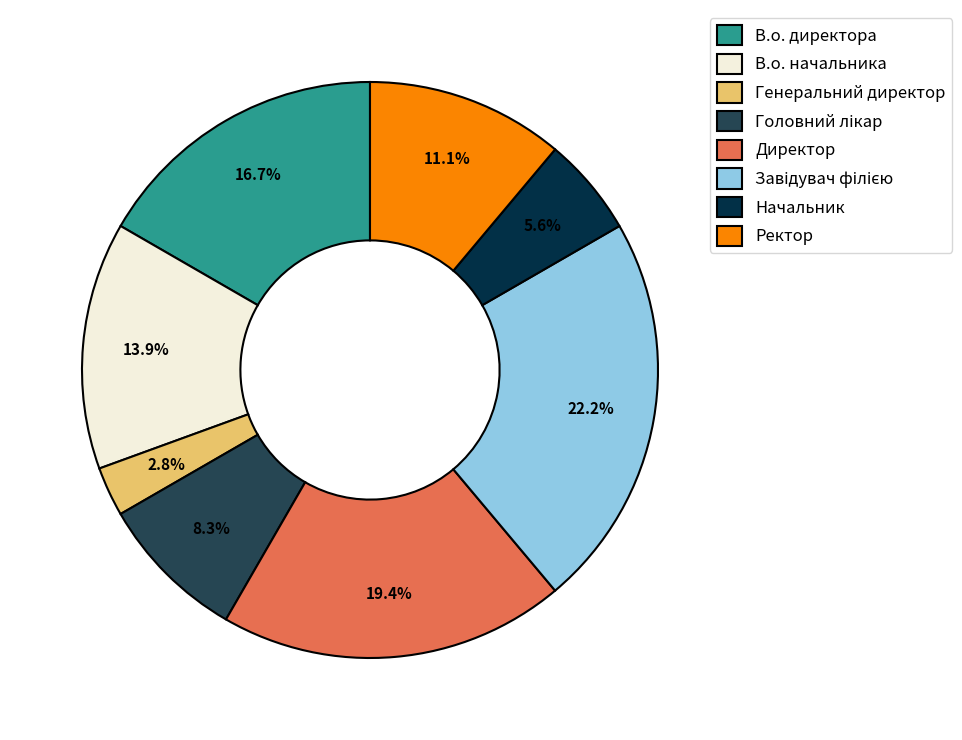

What percentage is the Генеральний директор slice, to the nearest percent?

3%